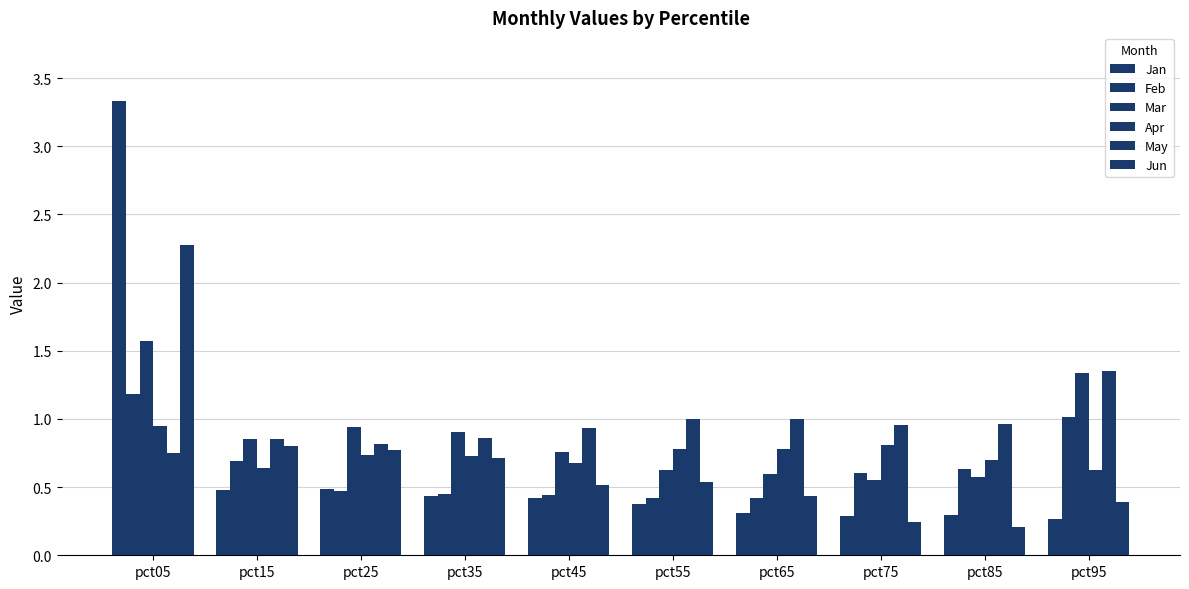

How many categories are shown in the chart?

10